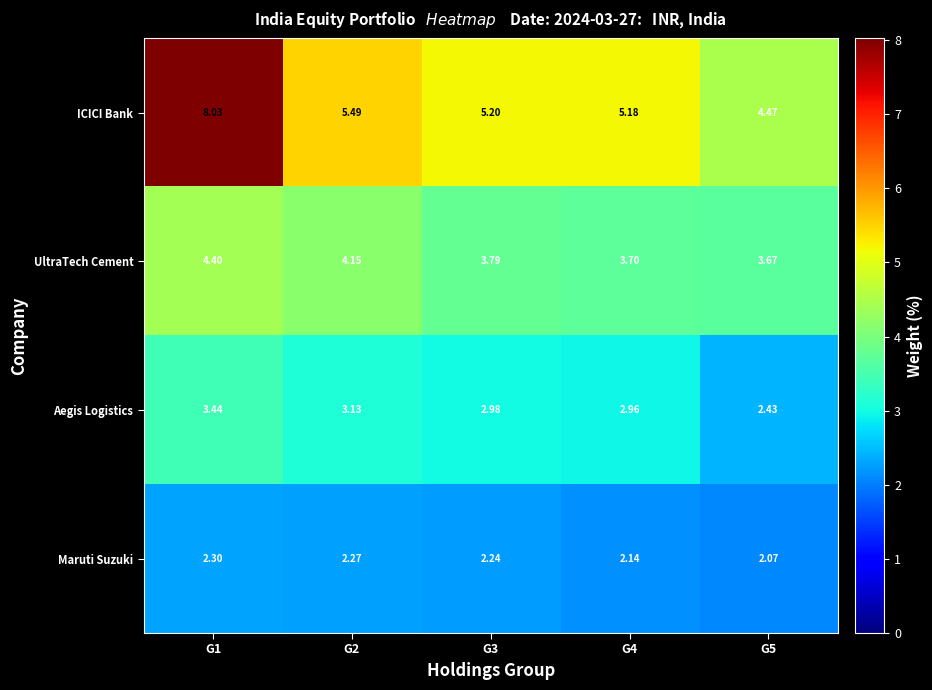

Which category has the lowest value across all series?

G5